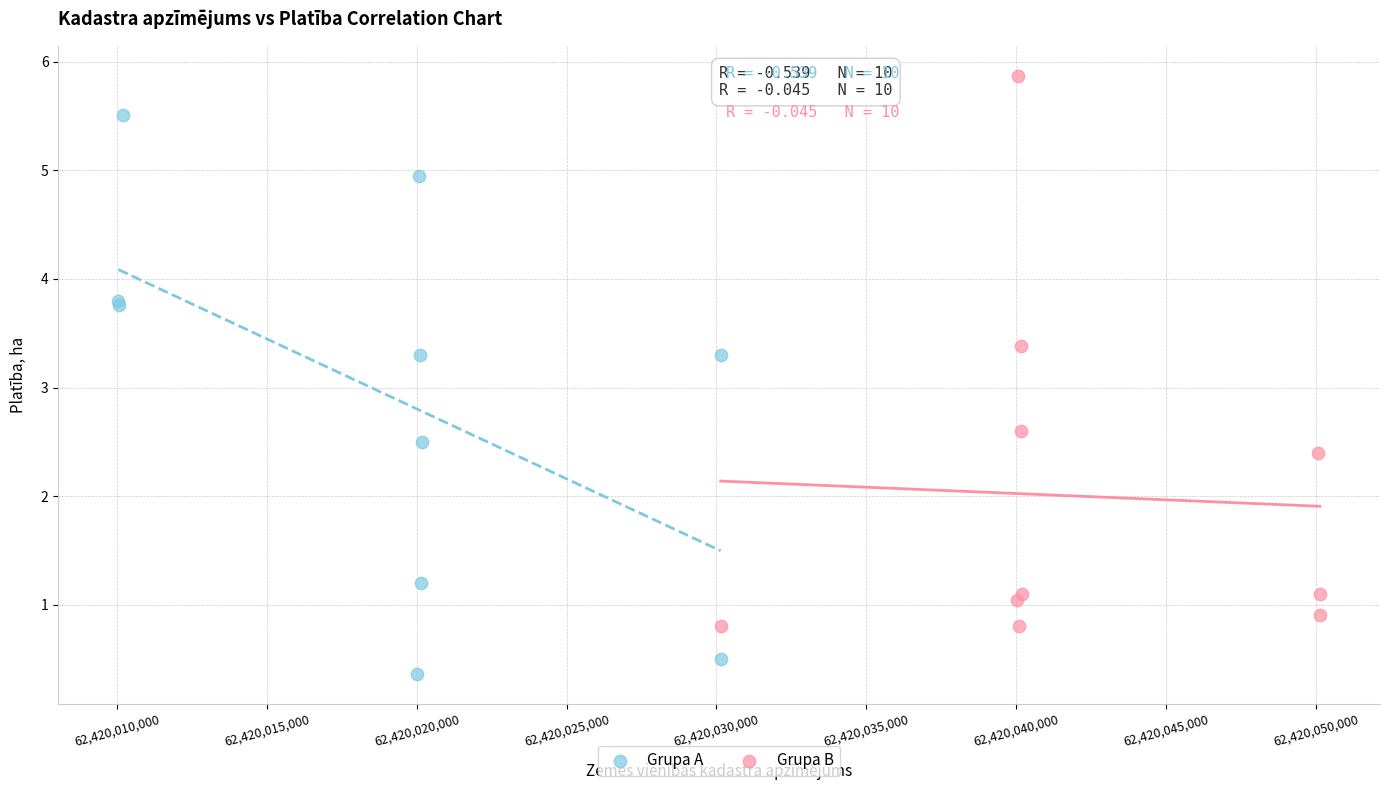

What are all the series names shown in the legend?

Grupa A, Grupa B